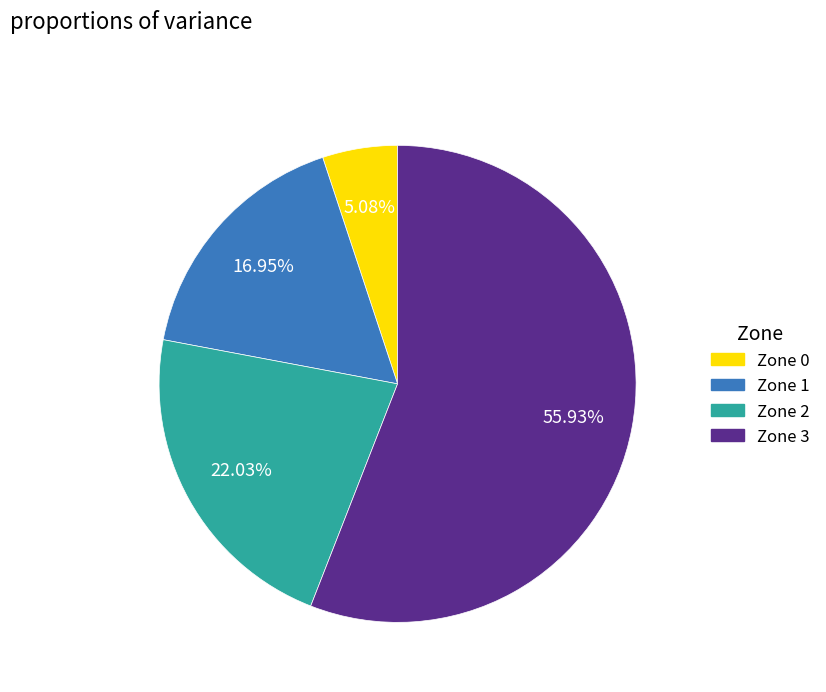

Do Zone 3 and Zone 1 together represent more than half of the pie?

Yes